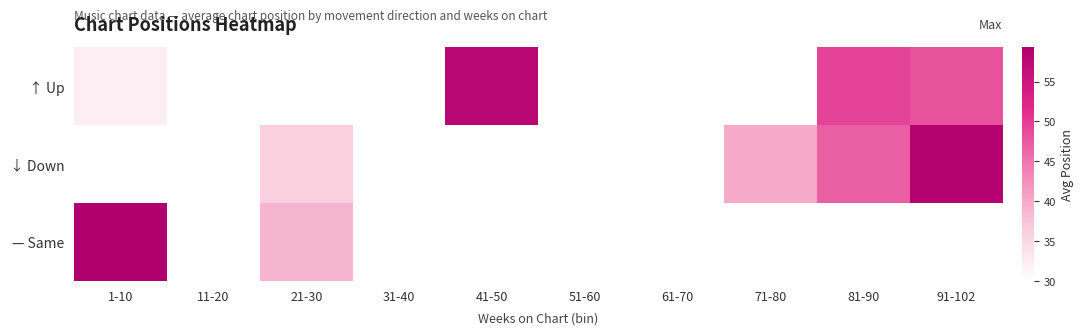

Which category has the lowest value across all series?

81-90